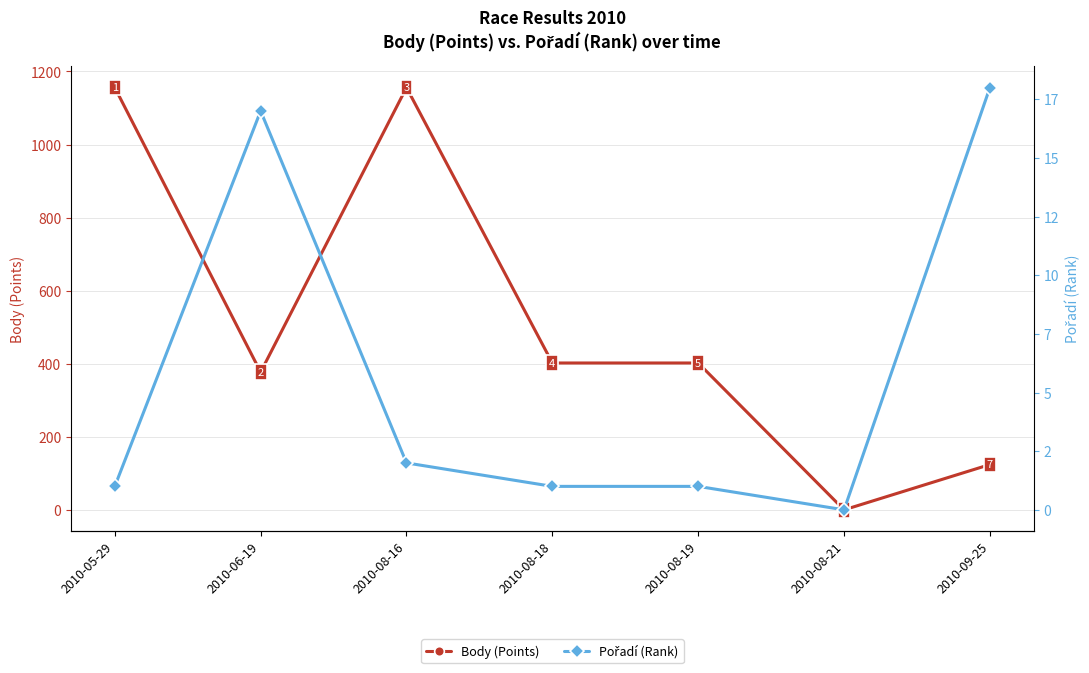

Reading left to right, transcribe all the data shown in this chart.

Body (Points): 2010-05-29=1156	2010-06-19=377	2010-08-16=1156	2010-08-18=402	2010-08-19=402	2010-08-21=0	2010-09-25=124
Pořadí (Rank): 2010-05-29=1	2010-06-19=17	2010-08-16=2	2010-08-18=1	2010-08-19=1	2010-08-21=0	2010-09-25=18